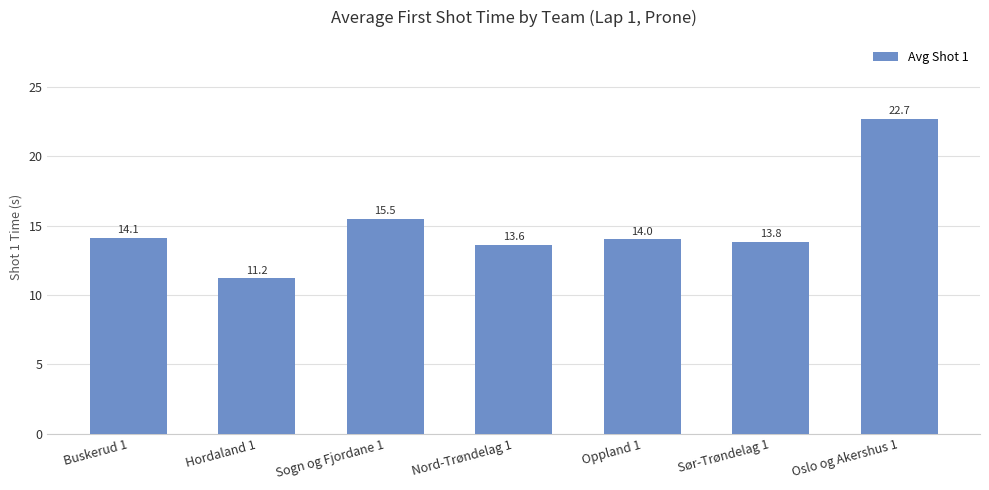

Approximately how many times larger is the value at Sogn og Fjordane 1 compared to Nord-Trøndelag 1?

1.1